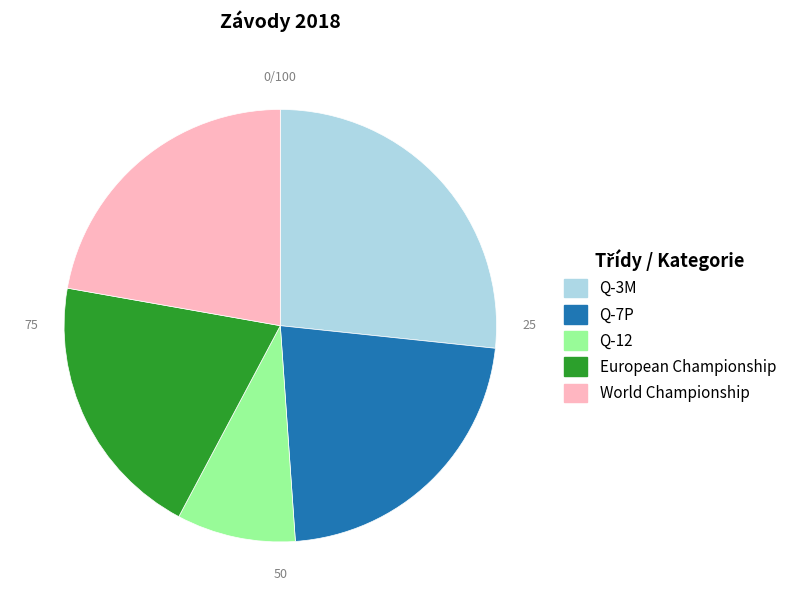

How many segments does this pie chart have?

5